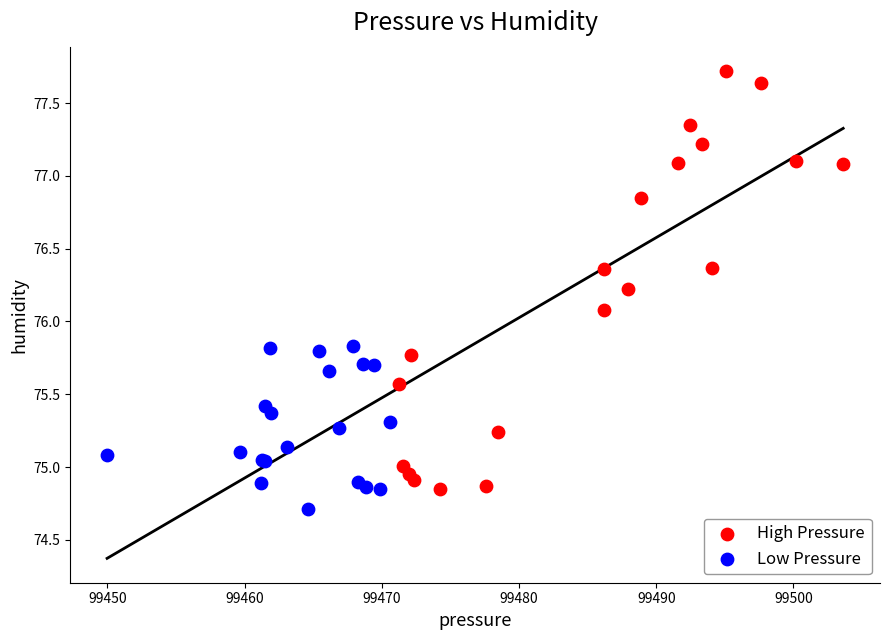

Which series reaches the maximum Y coordinate?

High Pressure